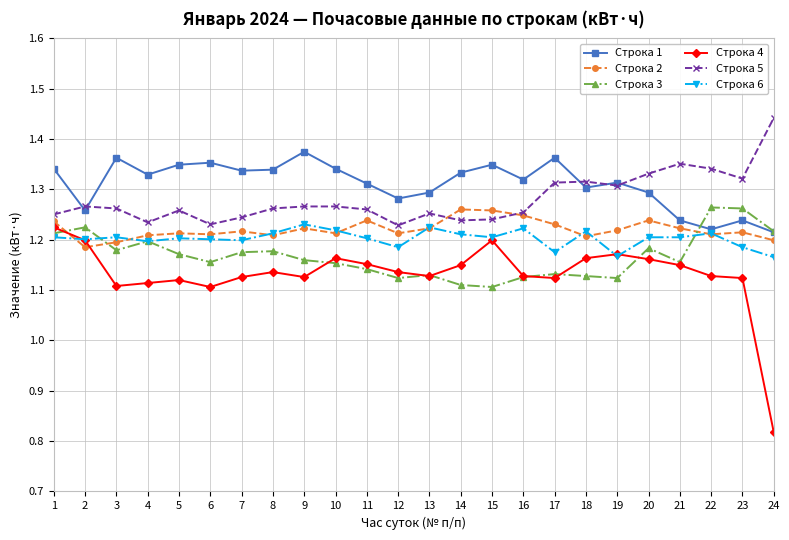

At how many categories does at least one series exceed 1?

24